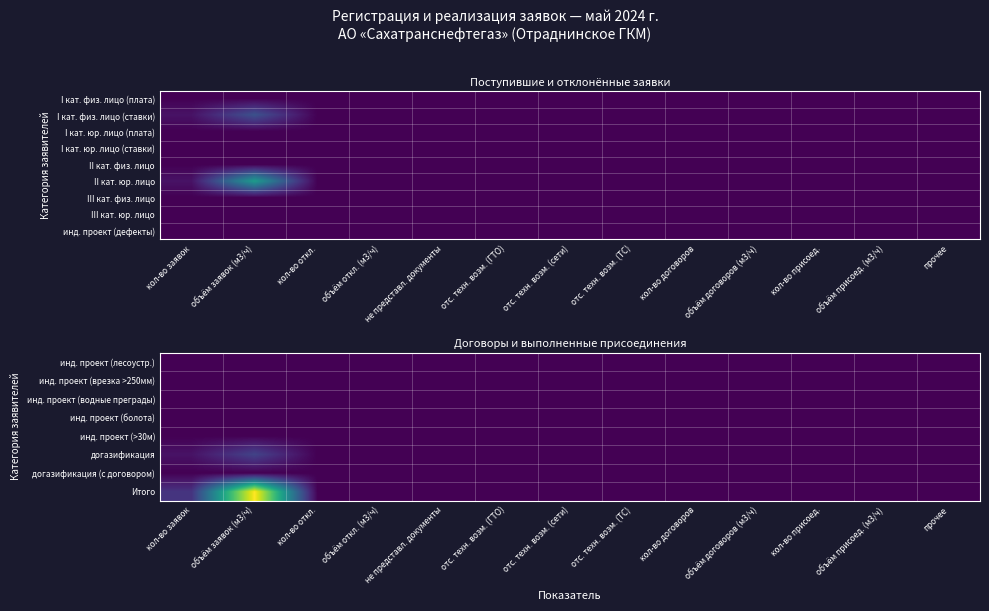

How many series are shown in this chart?

9